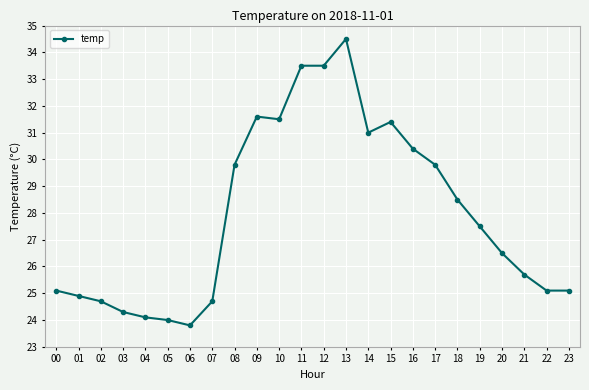

At which category does the data reach its first local peak?

09